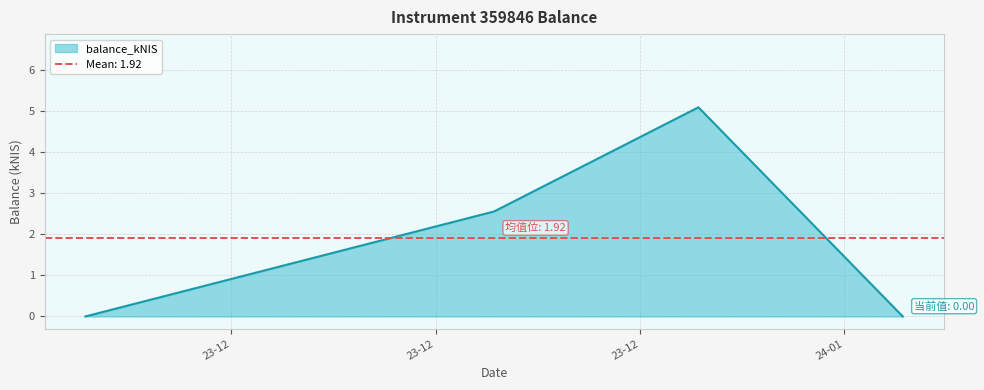

Reading left to right, transcribe all the data shown in this chart.

2023-12-07=0.0	2023-12-21=2.6	2023-12-28=5.1	2024-01-04=0.0